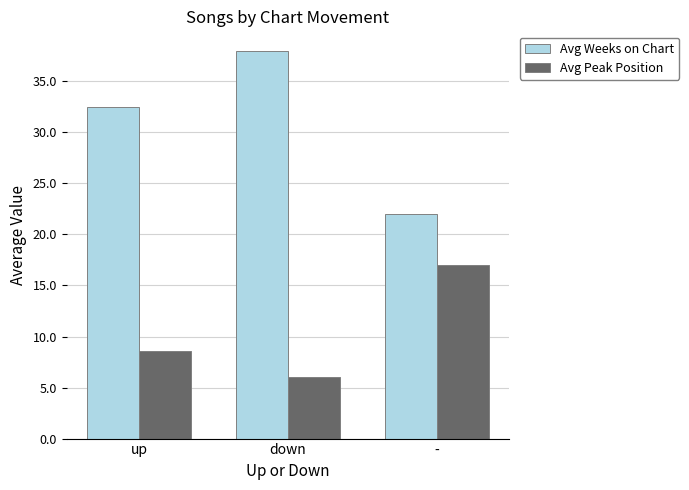

What is the sum of the Avg Peak Position values at - and up?

25.6